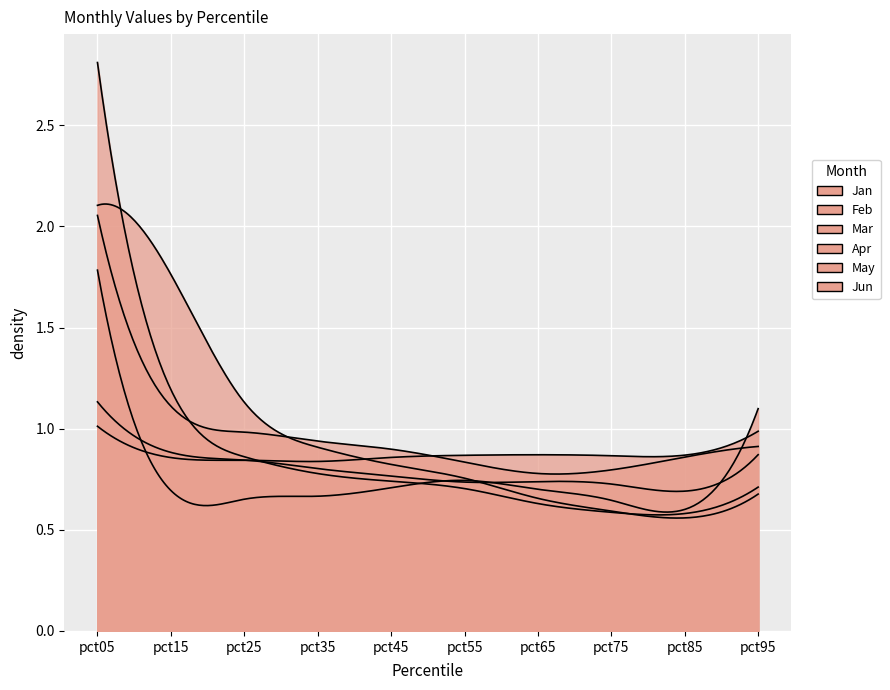

What is the difference between the maximum and minimum values in the May series?

0.2